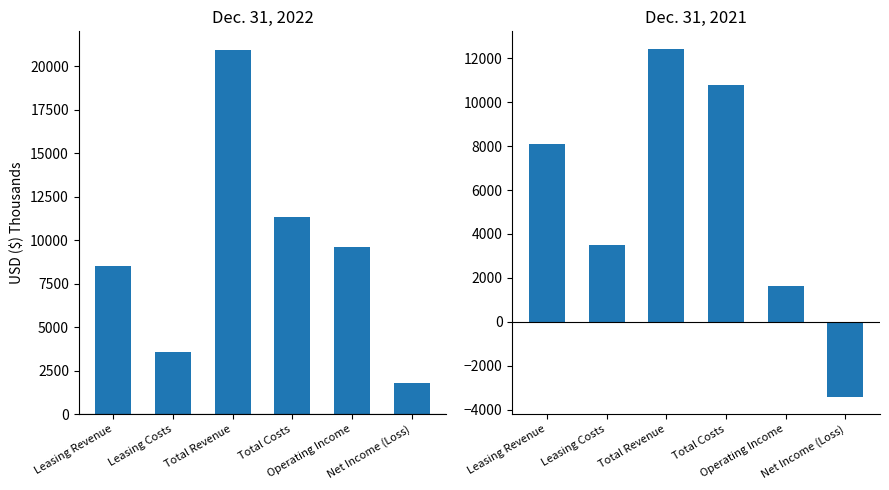

At which label does Dec. 31, 2022 reach its peak?

Total Revenue